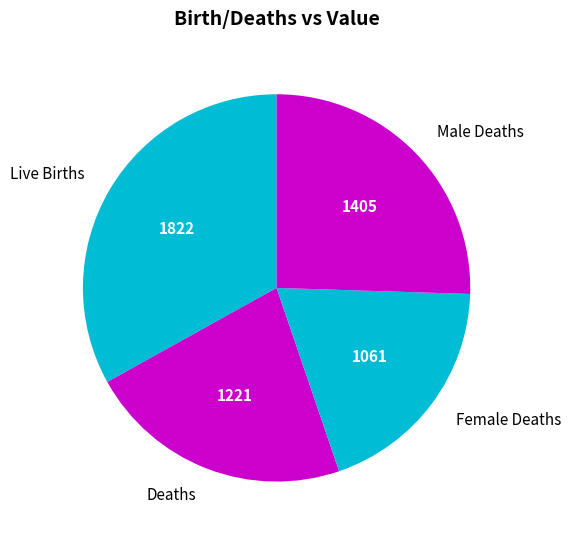

Is it true that Male Deaths is 25% of the pie?

True